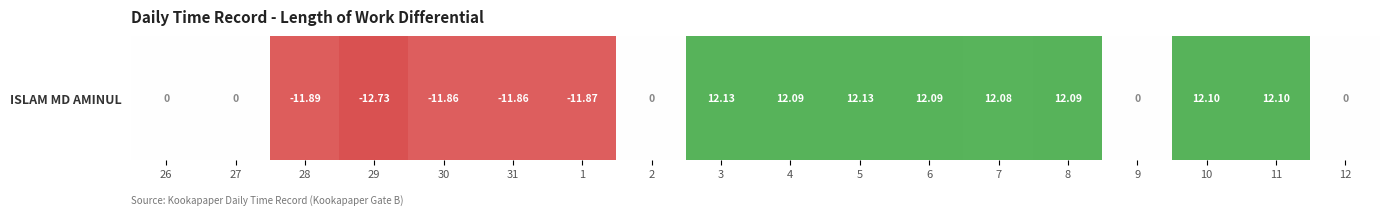

The value at 4 is 12.1. True or false?

True